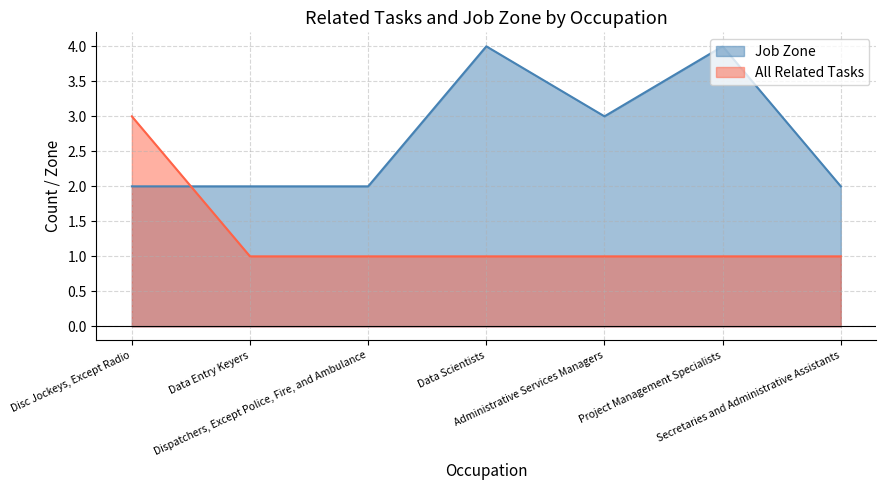

True or false: All Related Tasks has more than 0 points higher than both neighbors.

False